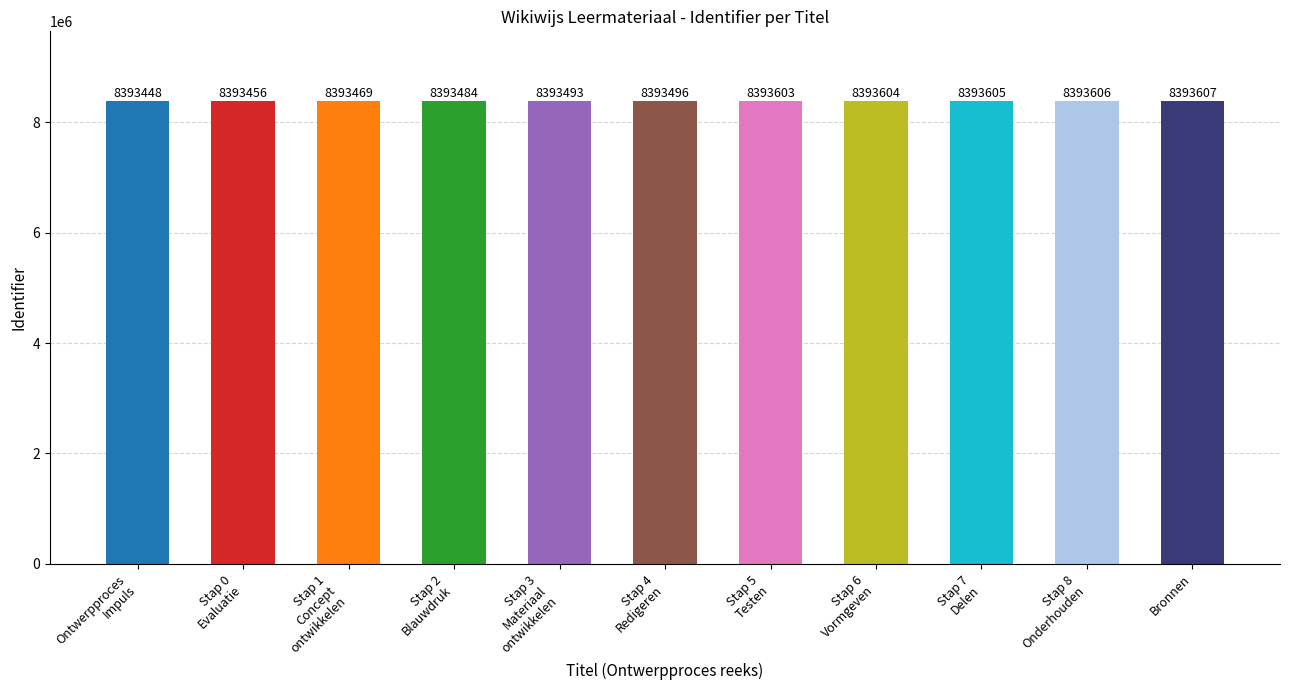

What is the label of the 8th bar from the right?

Stap 2
Blauwdruk